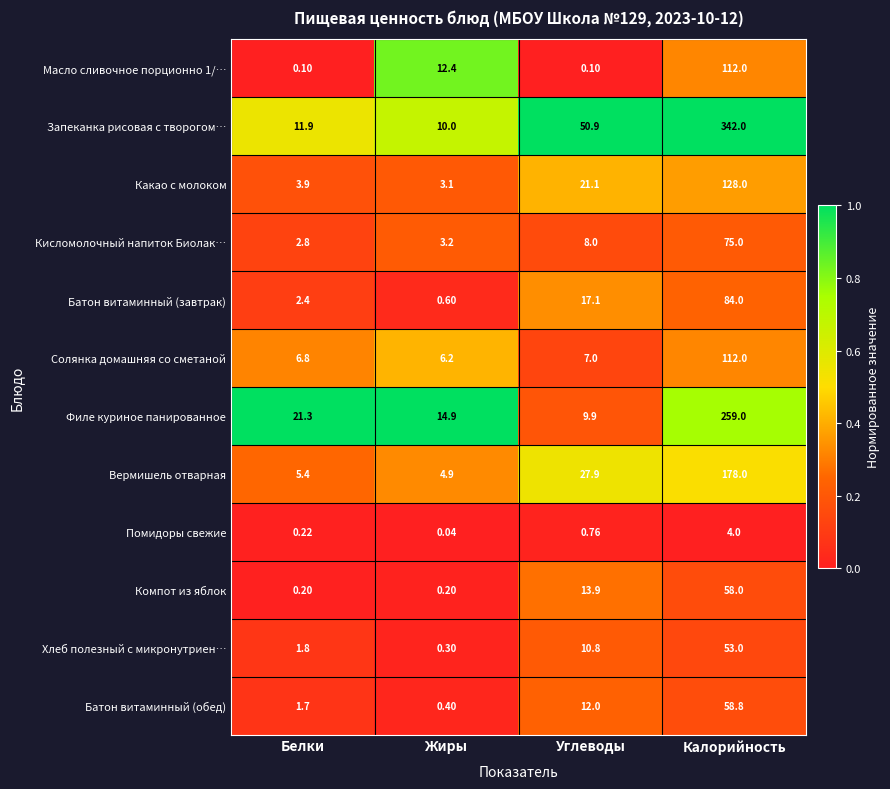

List the labels in order of Хлеб полезный с микронутриен… value, smallest first.

Жиры, Белки, Углеводы, Калорийность